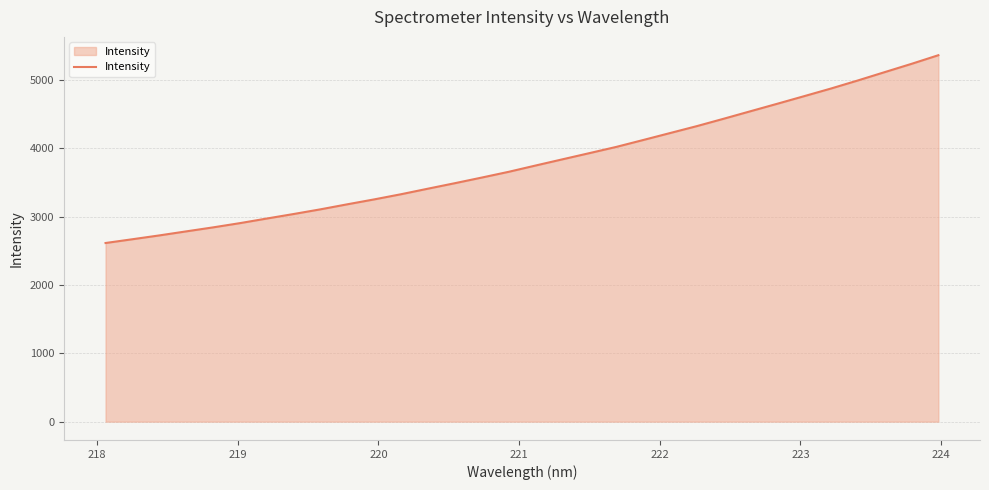

What is the difference between the maximum and minimum values?

2750.1